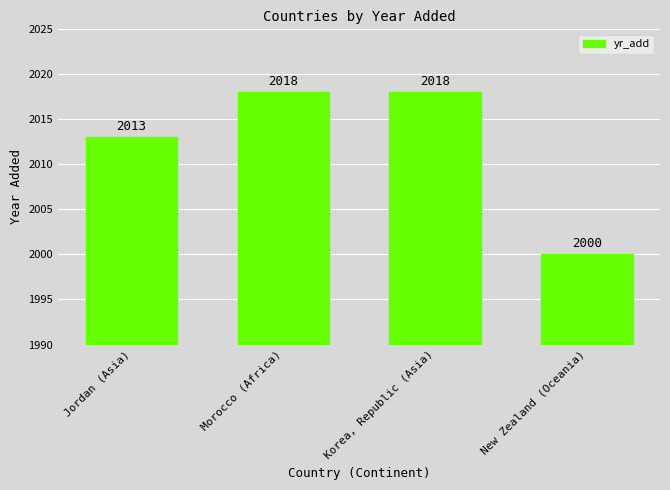

The chart shows a value of 2013 at Jordan (Asia). True or false?

True